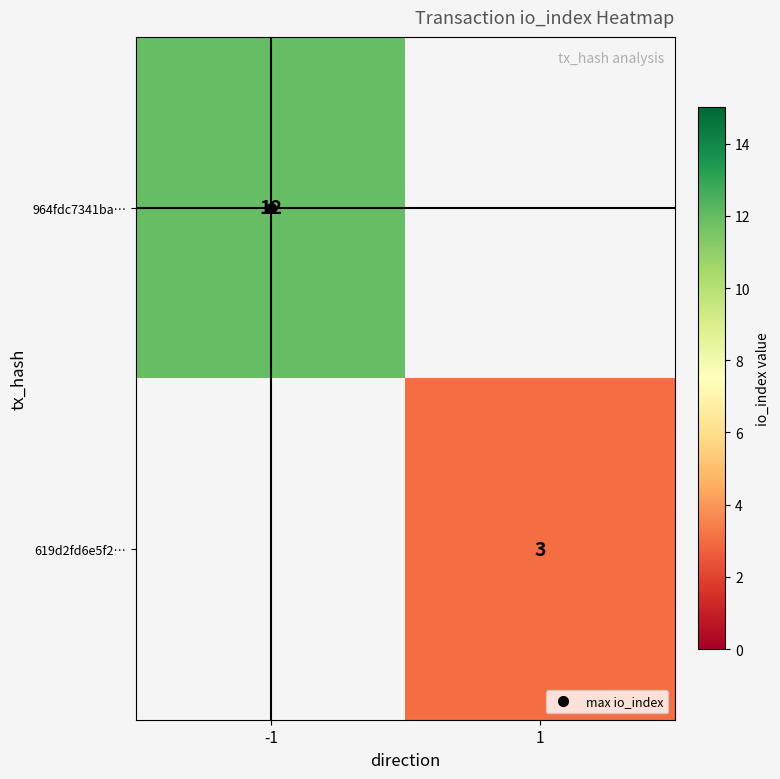

Rank the series at 1 from lowest to highest value.

964fdc7341ba…, 619d2fd6e5f2…